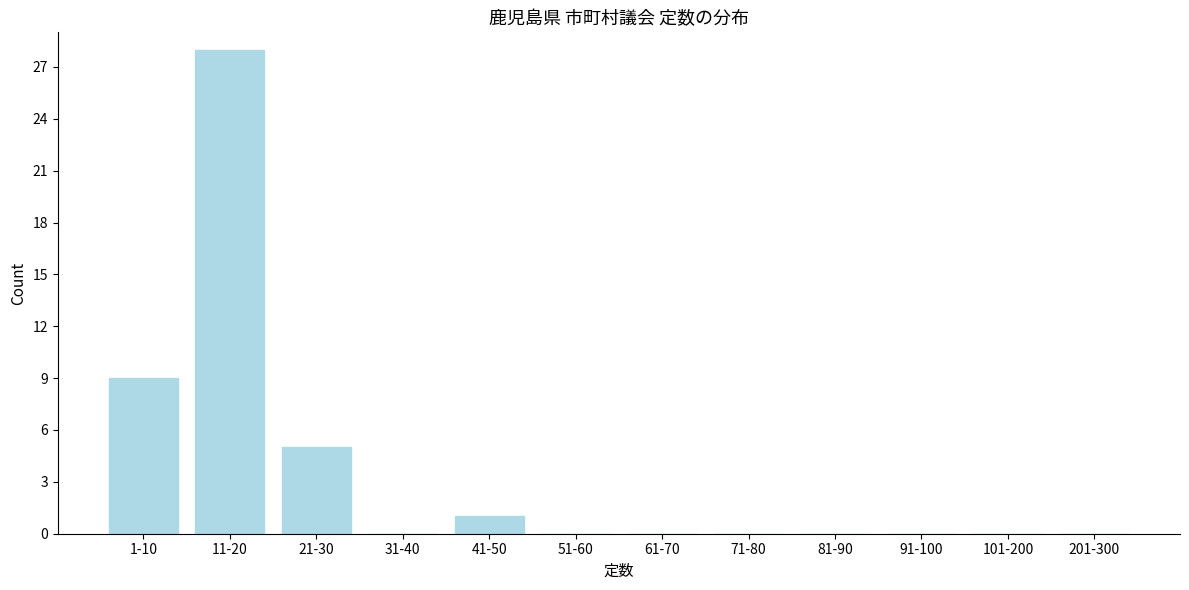

Reading left to right, what are all the values shown in this chart?

1-10=9	11-20=28	21-30=5	31-40=0	41-50=1	51-60=0	61-70=0	71-80=0	81-90=0	91-100=0	101-200=0	201-300=0